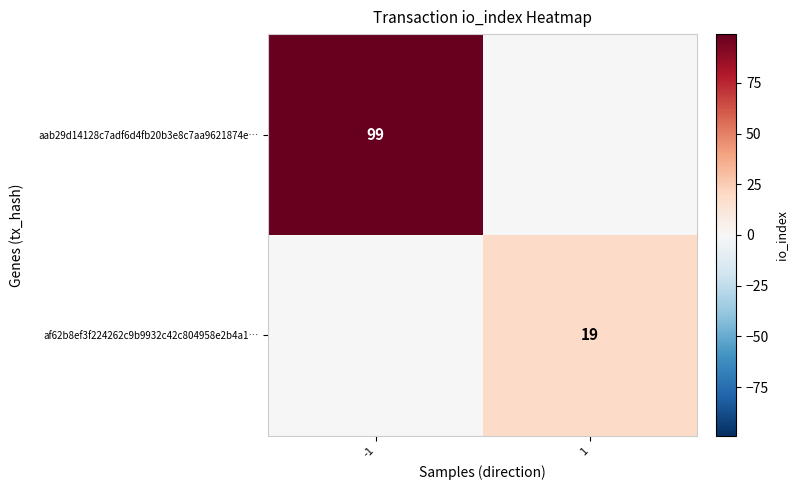

True or false: af62b8ef3f224262c9b9932c42c804958e2b4a1… has a value of 9 at 1.

False